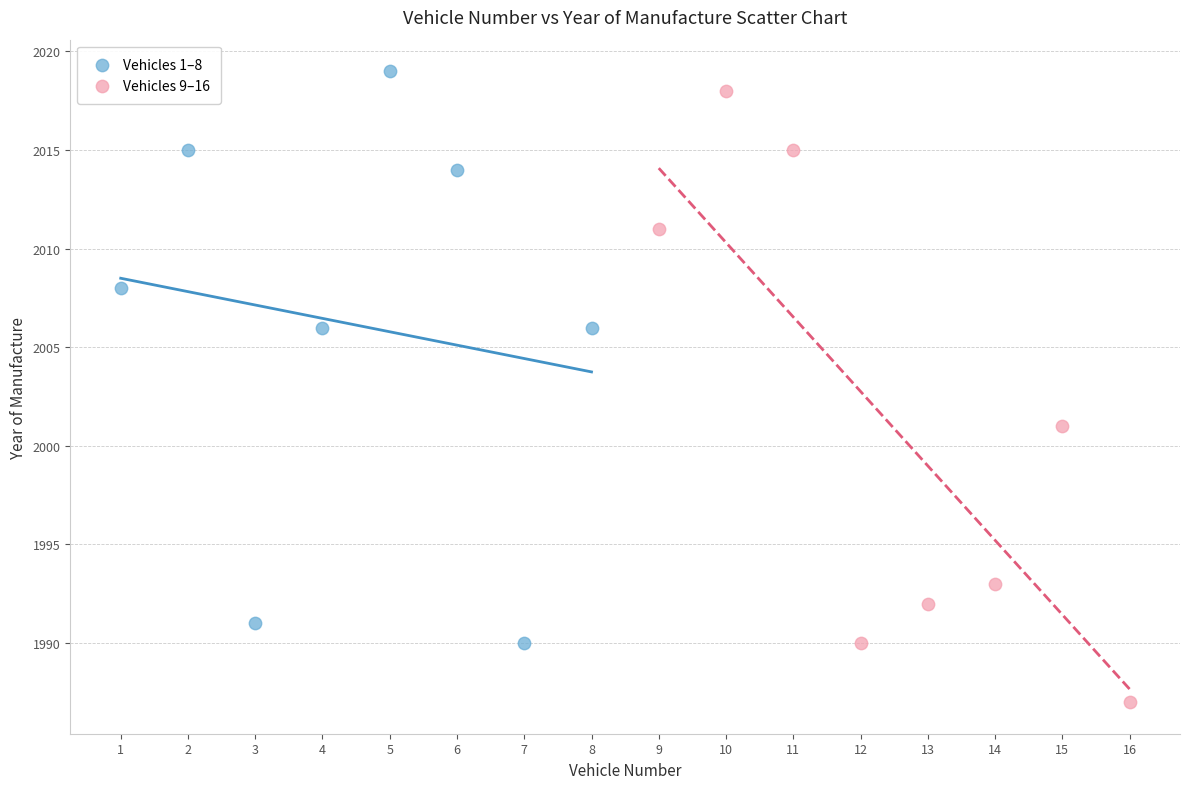

Which series has the widest spread of Y values?

Vehicles 9–16